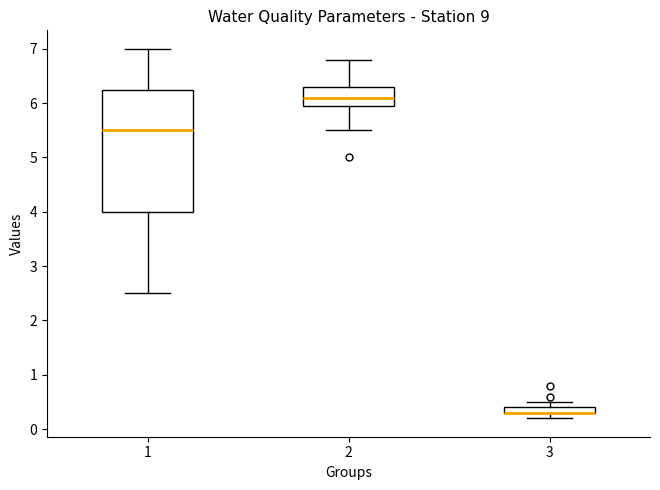

Where is the upper edge of the box at x = 1 on the y-axis? The values are not printed on the chart, so give them approximately, as read against the axis.

6.3